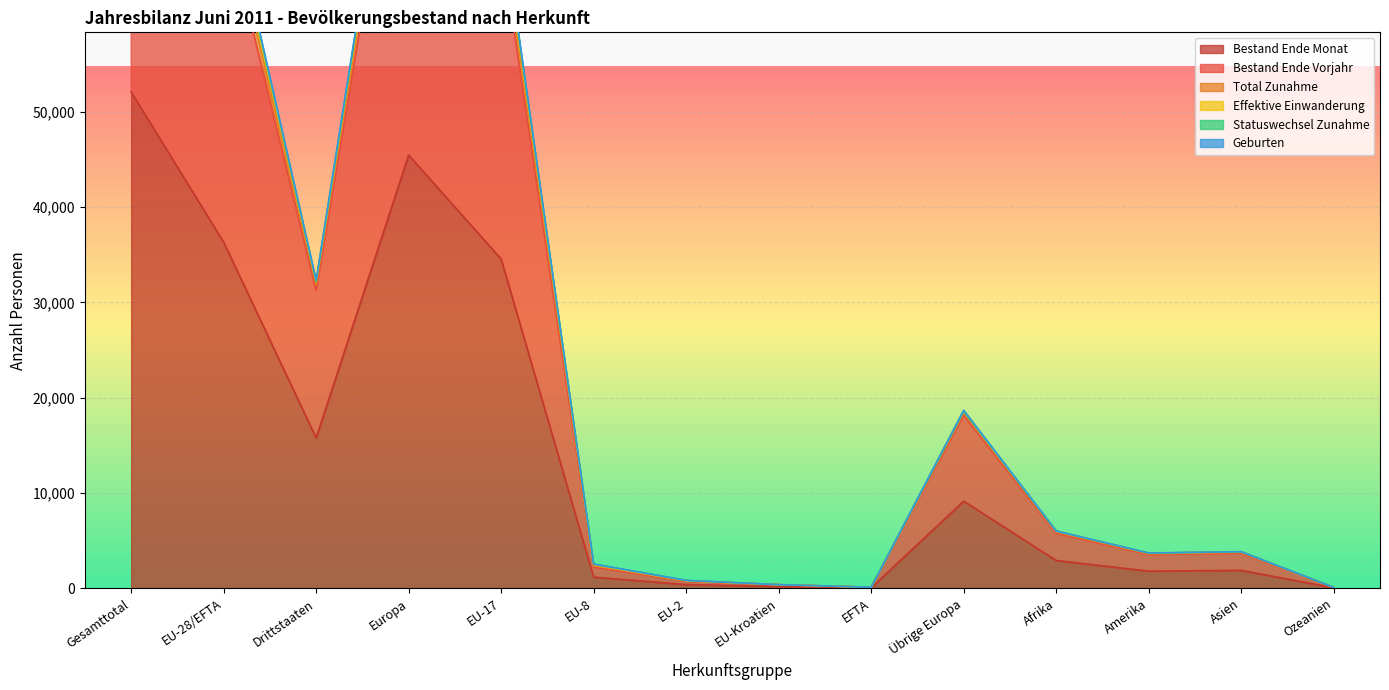

Reading left to right, extract all data points from this chart.

Bestand Ende Monat: Gesamttotal=52078	EU-28/EFTA=36311	Drittstaaten=15767	Europa=45445	EU-17=34535	EU-8=1162	EU-2=379	EU-Kroatien=184	EFTA=51	Übrige Europa=9134	Afrika=2907	Amerika=1790	Asien=1875	Ozeanien=46
Bestand Ende Vorjahr: Gesamttotal=102315	EU-28/EFTA=71080	Drittstaaten=31235	Europa=89245	EU-17=67671	EU-8=2214	EU-2=718	EU-Kroatien=374	EFTA=103	Übrige Europa=18165	Afrika=5767	Amerika=3519	Asien=3670	Ozeanien=85
Total Zunahme: Gesamttotal=106973	EU-28/EFTA=74782	Drittstaaten=32191	Europa=93353	EU-17=70958	EU-8=2523	EU-2=818	EU-Kroatien=378	EFTA=105	Übrige Europa=18571	Afrika=5987	Amerika=3687	Asien=3826	Ozeanien=89
Effektive Einwanderung: Gesamttotal=107363	EU-28/EFTA=75026	Drittstaaten=32337	Europa=93699	EU-17=71189	EU-8=2533	EU-2=821	EU-Kroatien=378	EFTA=105	Übrige Europa=18673	Afrika=6011	Amerika=3696	Asien=3837	Ozeanien=89
Geburten: Gesamttotal=104905	EU-28/EFTA=73078	Drittstaaten=31827	Europa=91506	EU-17=69449	EU-8=2378	EU-2=771	EU-Kroatien=376	EFTA=104	Übrige Europa=18428	Afrika=5906	Amerika=3611	Asien=3765	Ozeanien=87